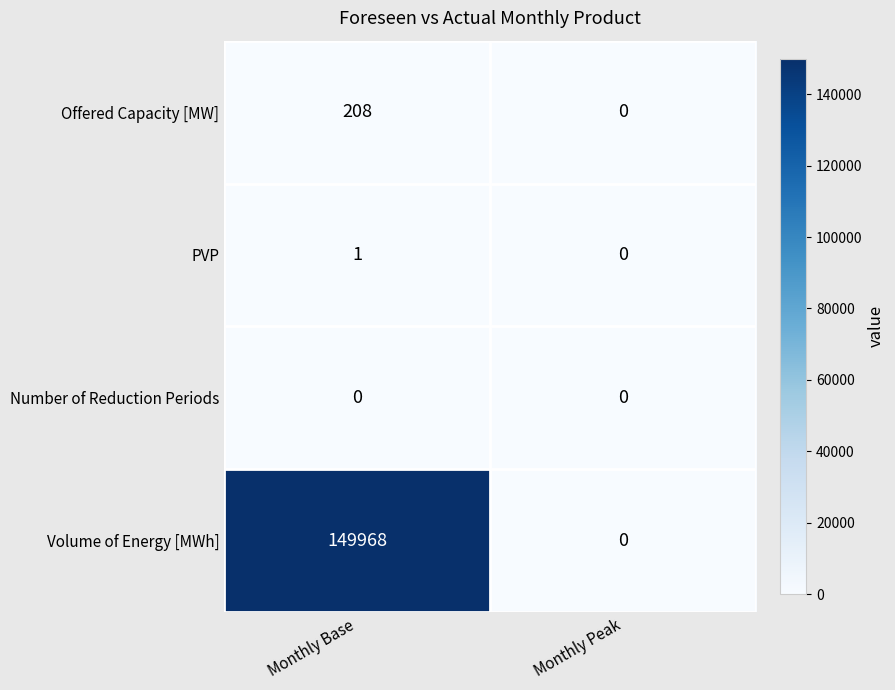

Reading right to left, extract all data points from this chart.

Offered Capacity [MW]: 0	208
PVP: 0	1
Number of Reduction Periods: 0	0
Volume of Energy [MWh]: 0	149968